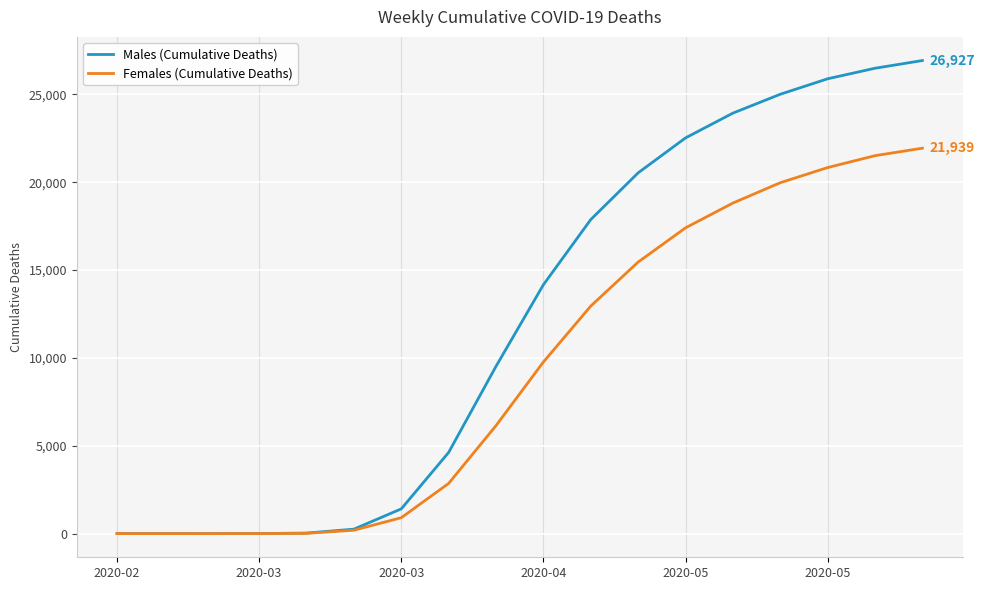

List the series in order of their peak value, highest first.

Males (Cumulative Deaths), Females (Cumulative Deaths)